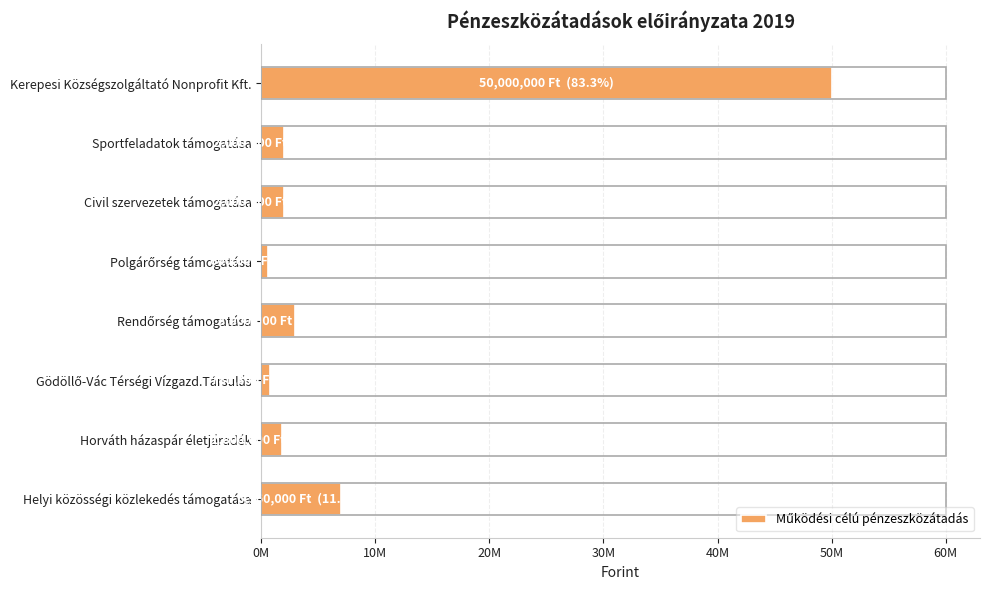

What is the average value?

8392668